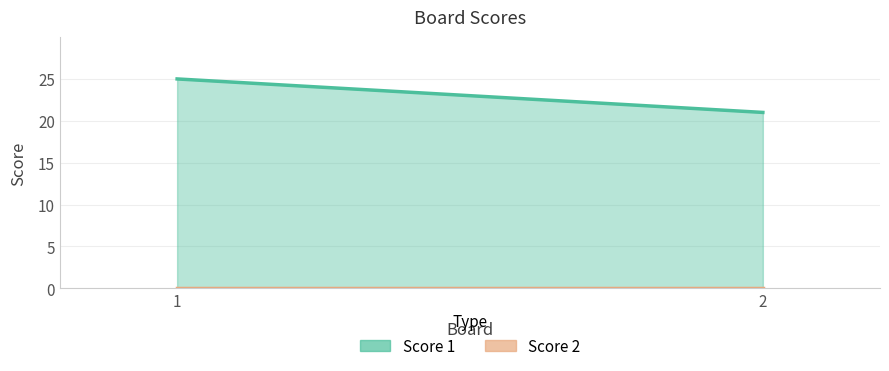

Which category has the highest value across all series?

1